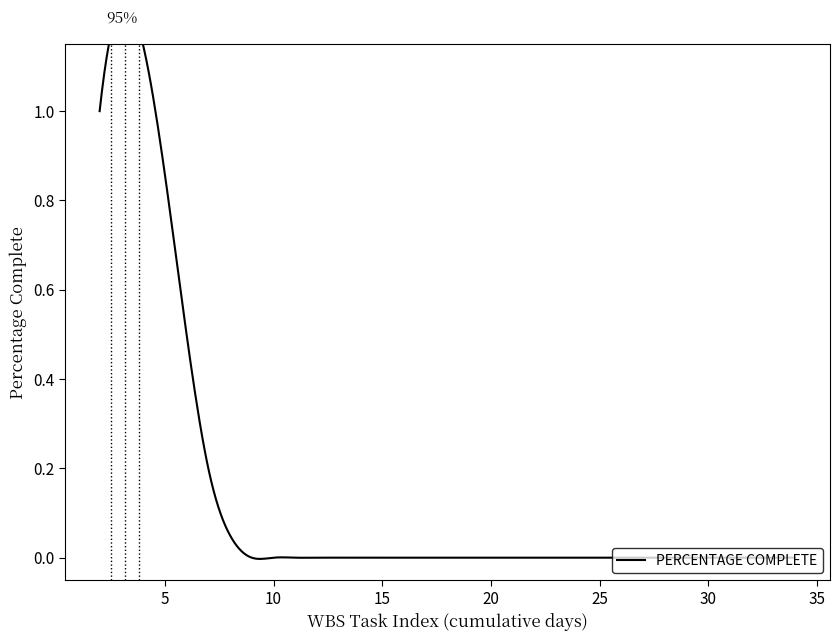

How many values exceed 0?

4